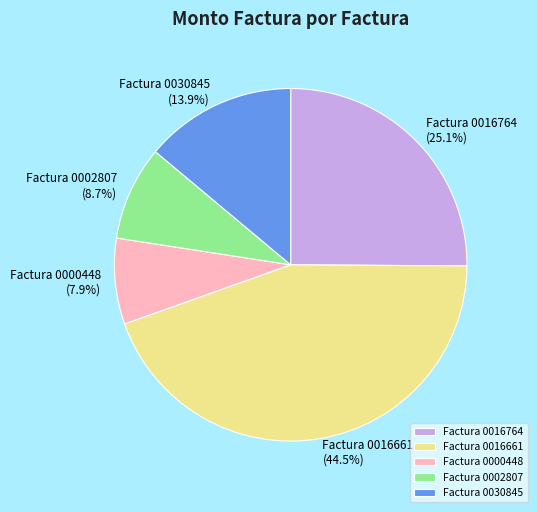

Combined, do Factura 0016764 and Factura 0000448 account for over 50%?

No